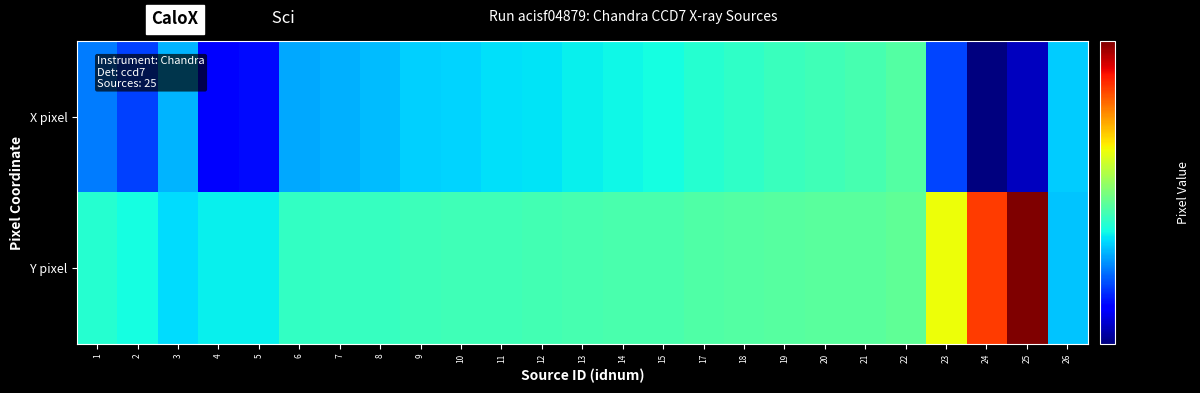

Between 20 and 8, which is larger?

20